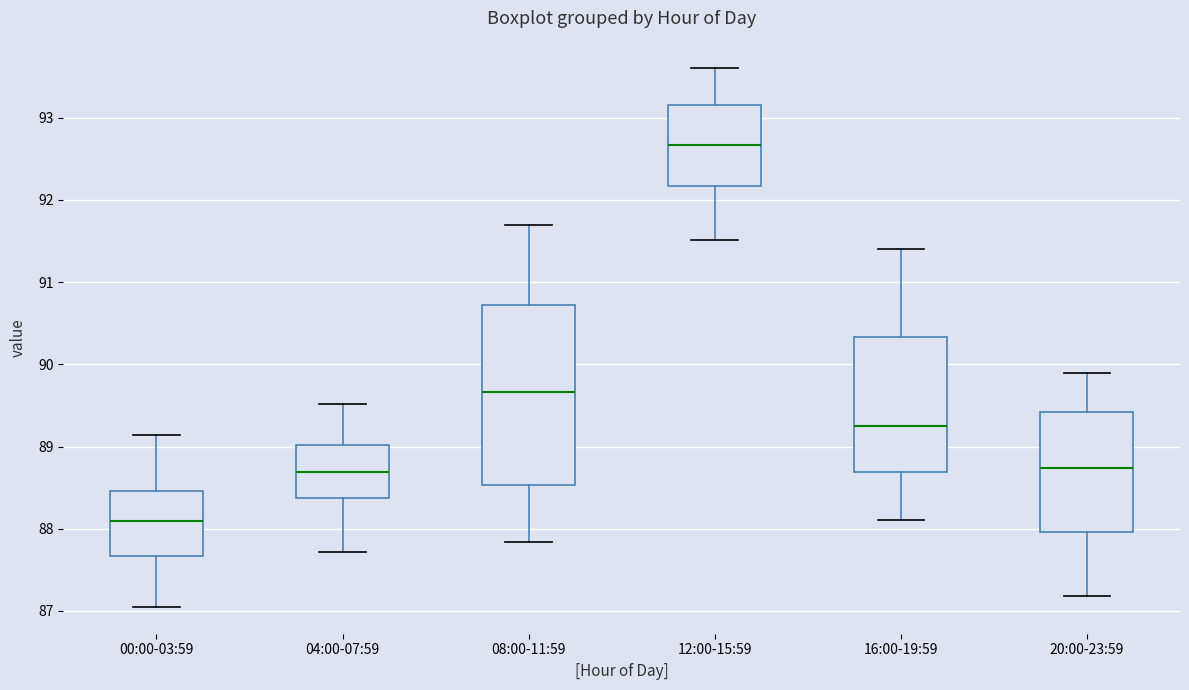

Where does the lower whisker of the box for 04:00-07:59 end on the y-axis? The values are not printed on the chart, so give them approximately, as read against the axis.

87.7